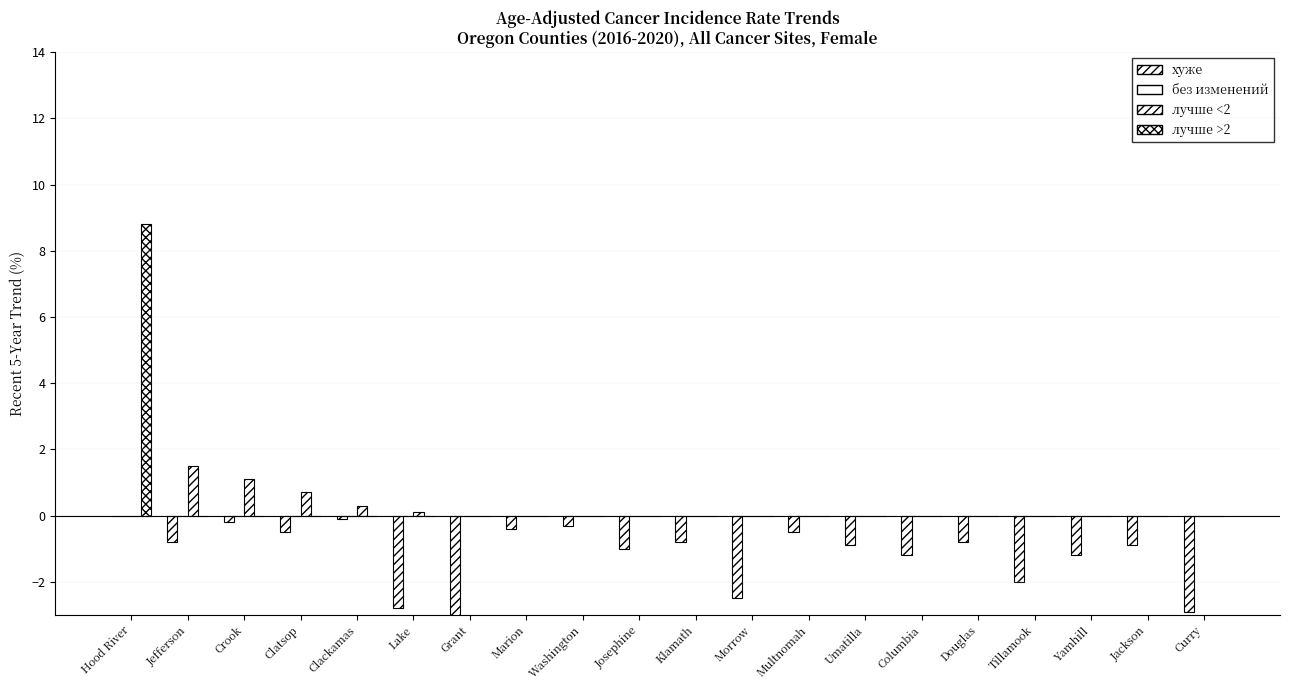

At how many categories does at least one series exceed 0?

6